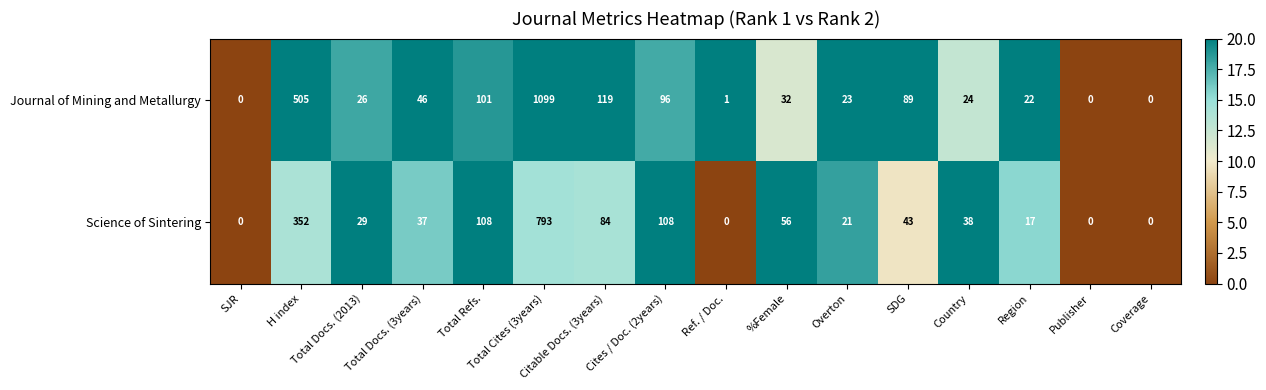

What is the average value of the Science of Sintering series?

105